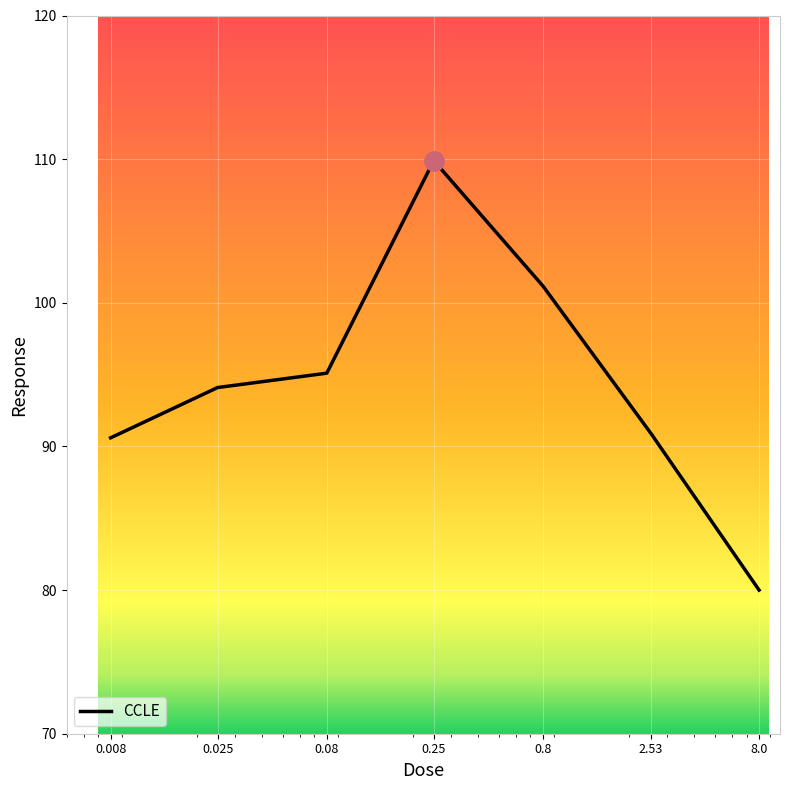

What is the greatest value displayed?

109.9